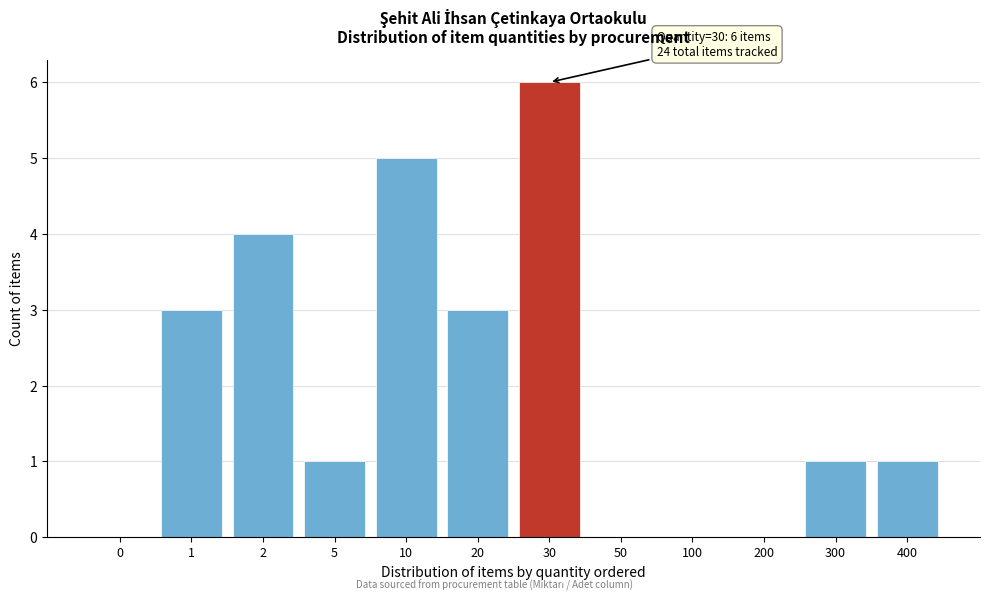

Reading right to left, extract all data points from this chart.

400=1	300=1	200=0	100=0	50=0	30=6	20=3	10=5	5=1	2=4	1=3	0=0